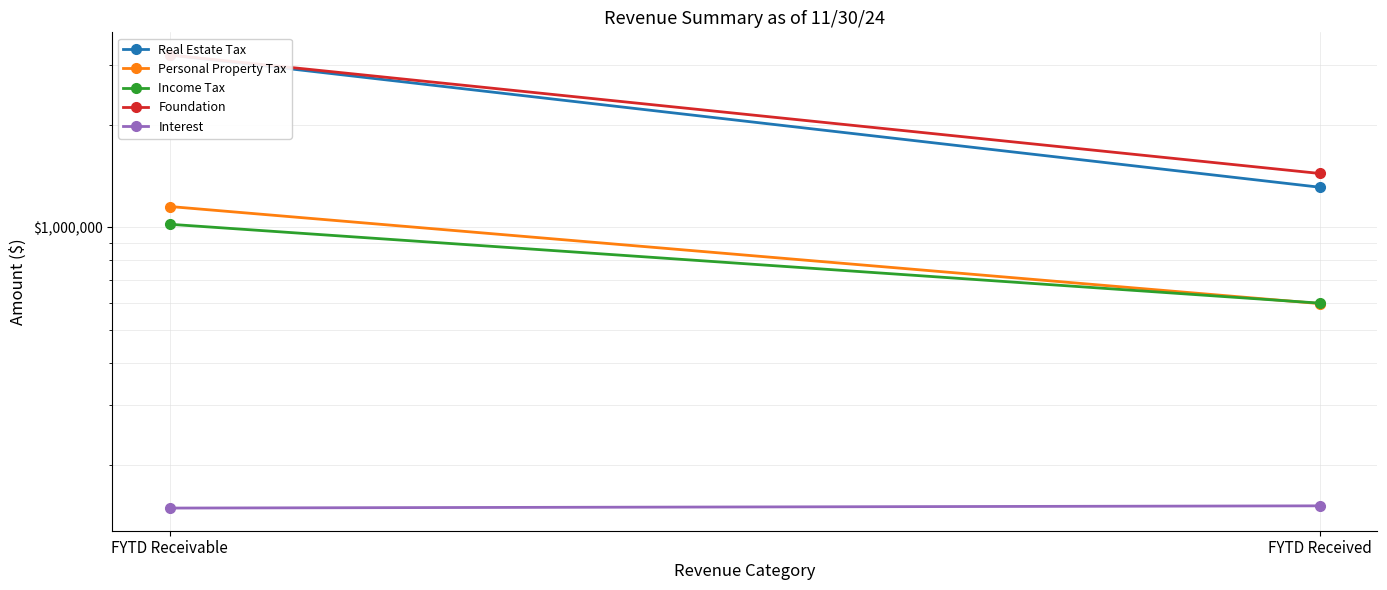

What is the value of the Interest point at the 1st from the left?

150000.0